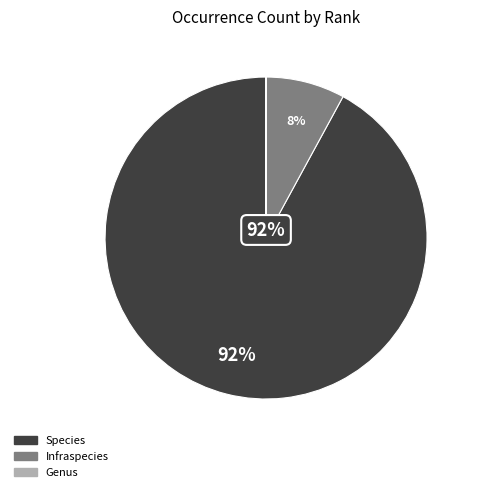

Which slice is the largest?

Species